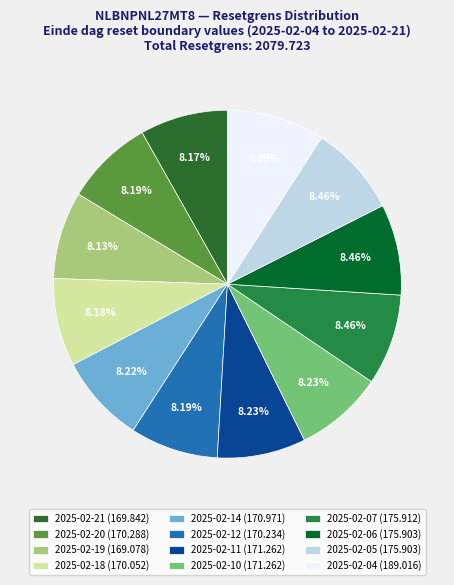

What percentage do 2025-02-11 and 2025-02-18 together represent?

16.4%